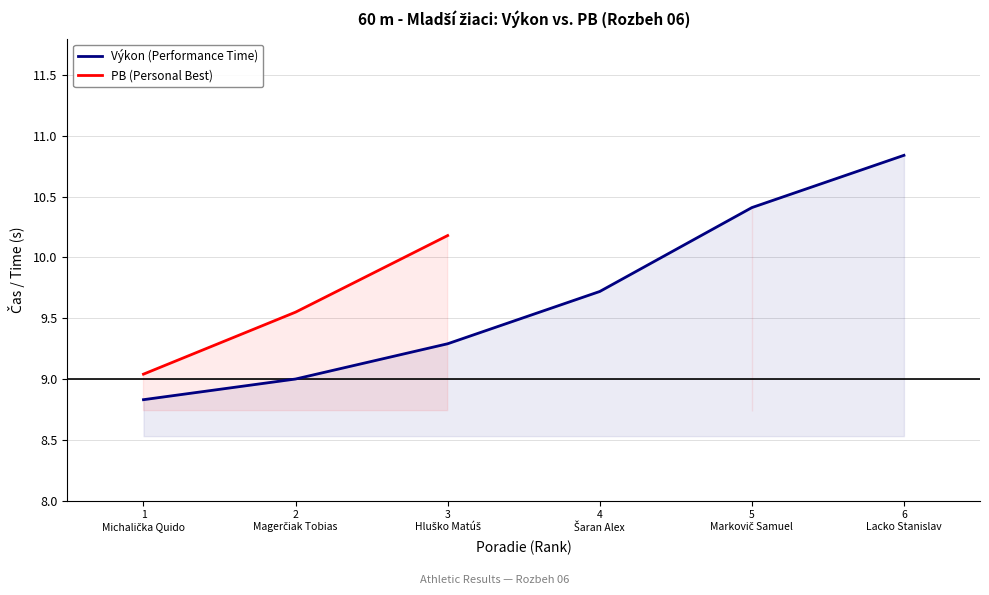

What is the difference between the second highest and minimum values in the Výkon (Performance Time) series?

1.6